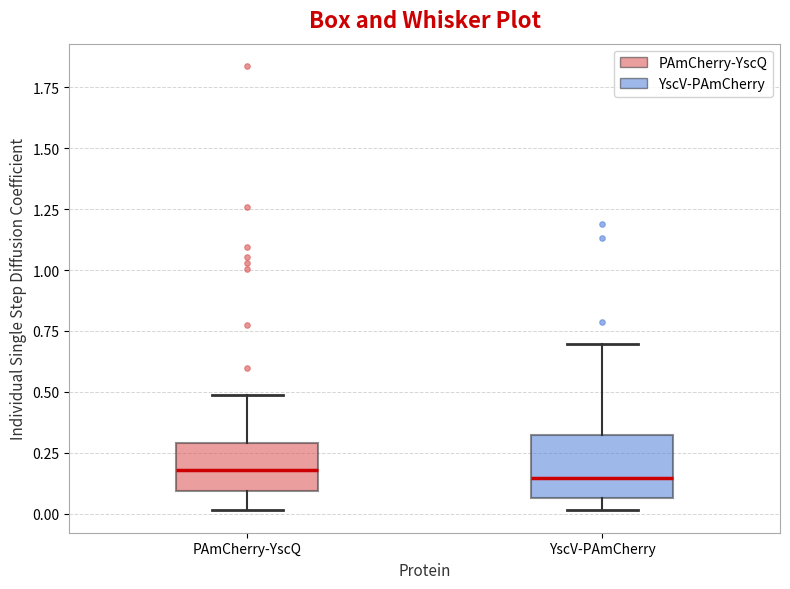

Reading left to right, read every box against the y-axis: the position of its median line, the range the box covers, and the ends of its whiskers. The values are not printed on the chart, so give them approximately, as read against the axis.

PAmCherry-YscQ: median 0.20, box 0.10 to 0.30, whiskers 0.00 to 0.50
YscV-PAmCherry: median 0.15, box 0.05 to 0.30, whiskers 0.00 to 0.70